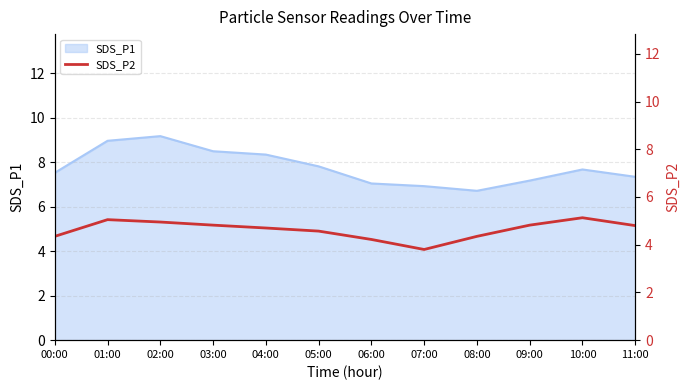

Reading right to left, extract all data points from this chart.

11:00=4.8	10:00=5.1	09:00=4.8	08:00=4.3	07:00=3.8	06:00=4.2	05:00=4.6	04:00=4.7	03:00=4.8	02:00=5.0	01:00=5.0	00:00=4.3